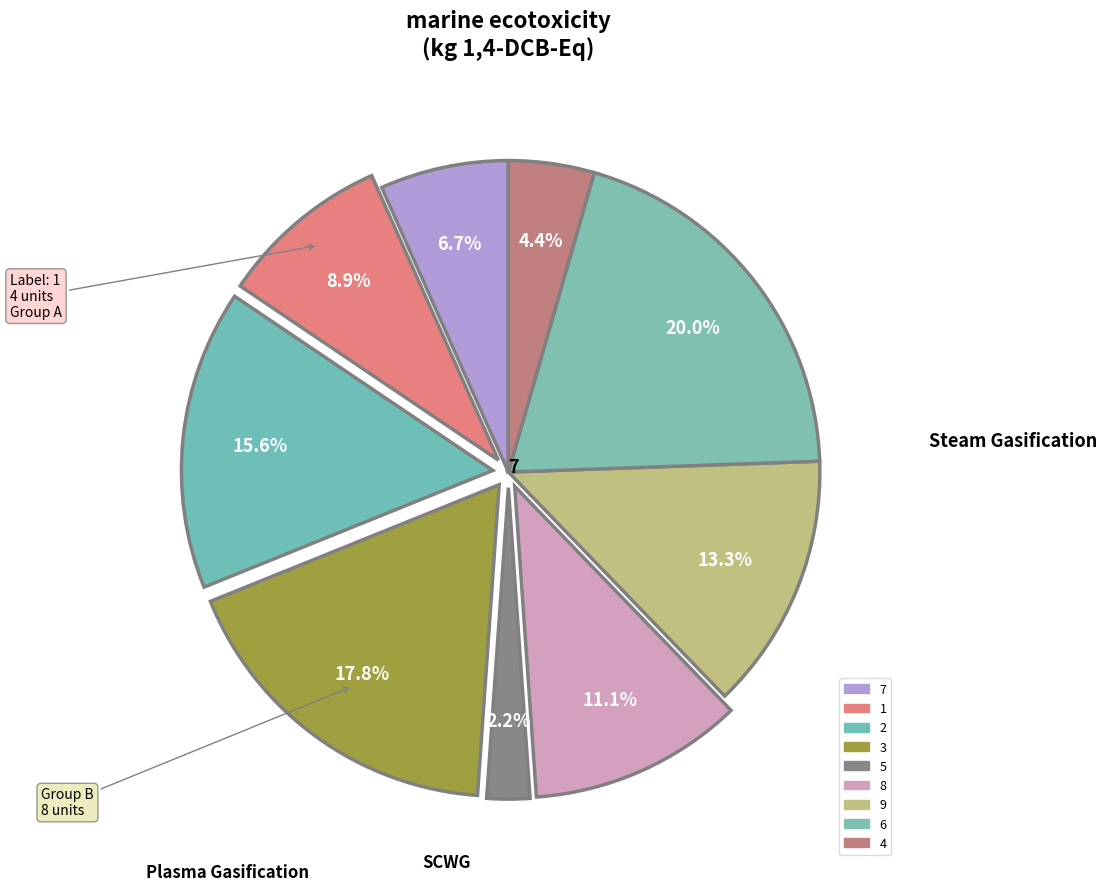

Count the number of slices in the pie.

9